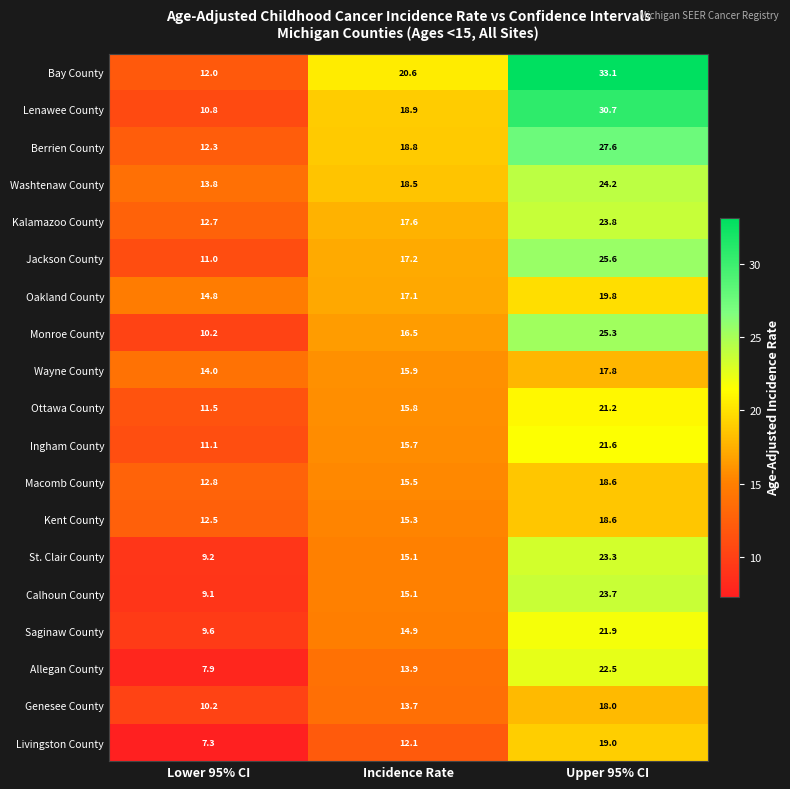

What is the total value across all series at Incidence Rate?

308.2